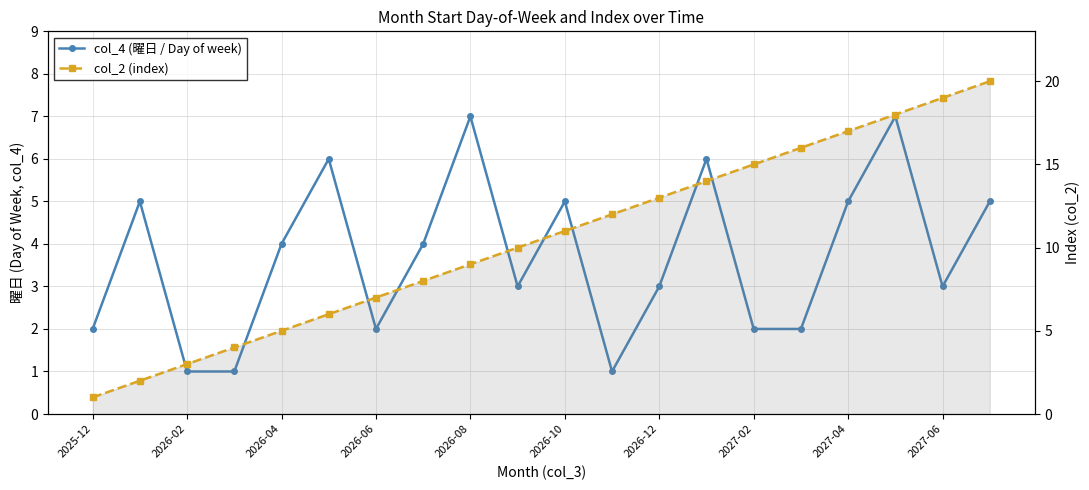

At which label does col_2 (index) reach its minimum?

2025-12